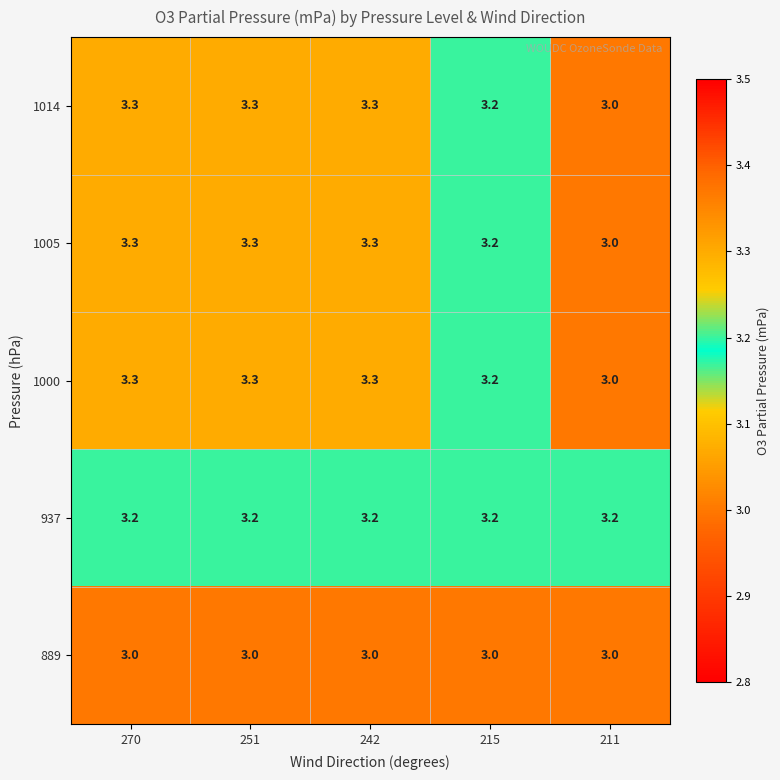

What is the average value of the 1005 series?

3.2